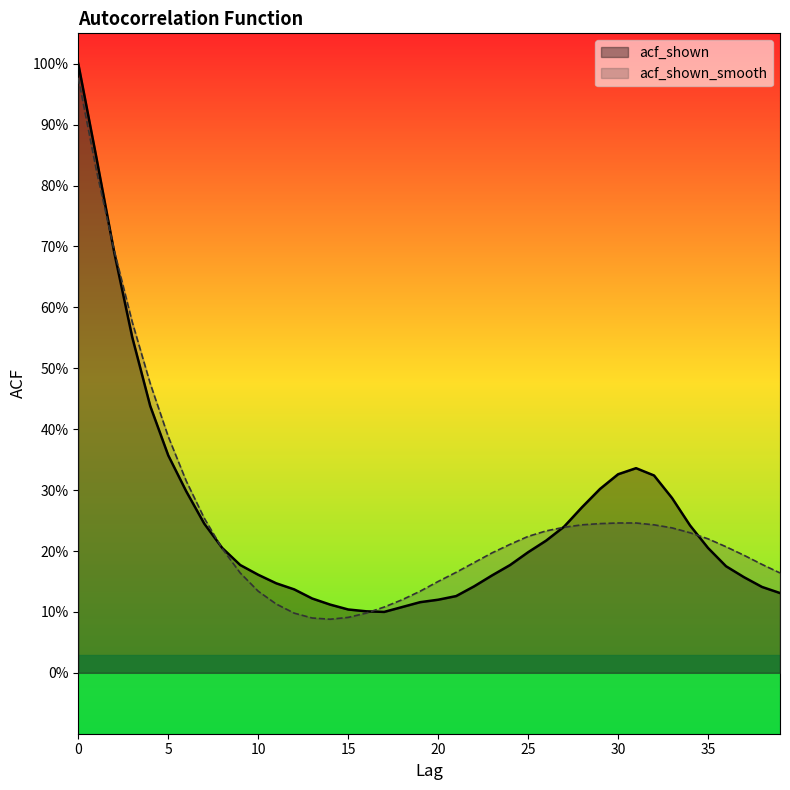

After their last crossing, which series has the higher values: acf_shown or acf_shown_smooth?

acf_shown_smooth